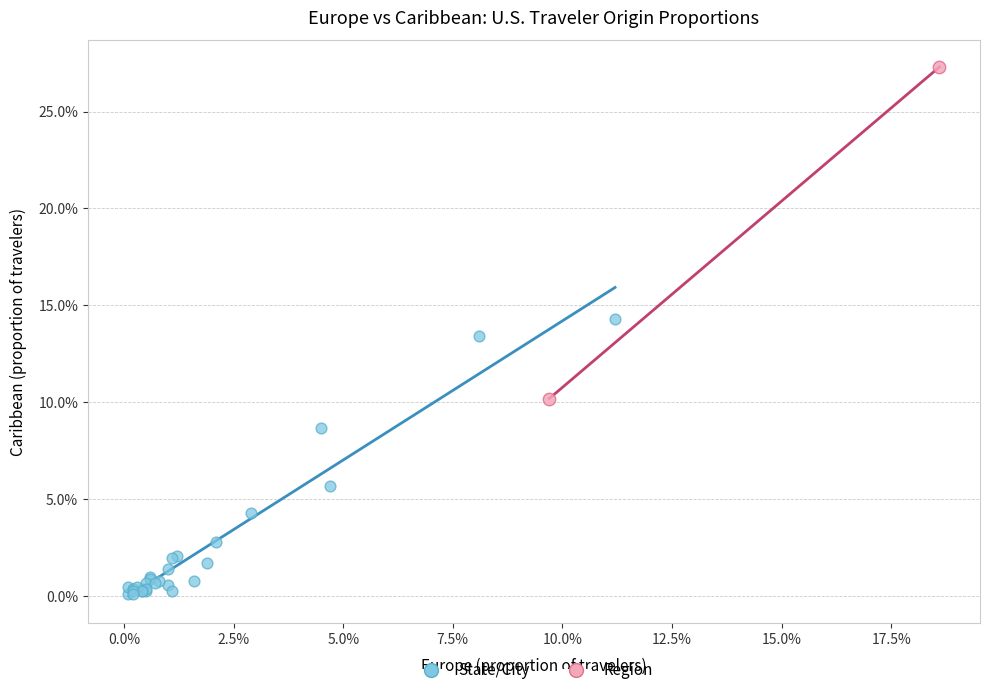

What are all the series names shown in the legend?

State/City, Region